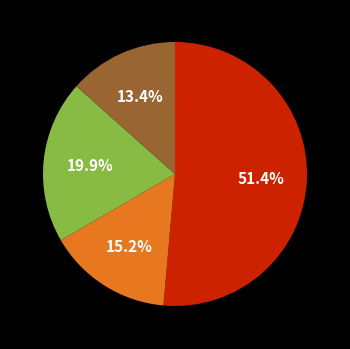

To the nearest percent, what is the average slice percentage?

25%